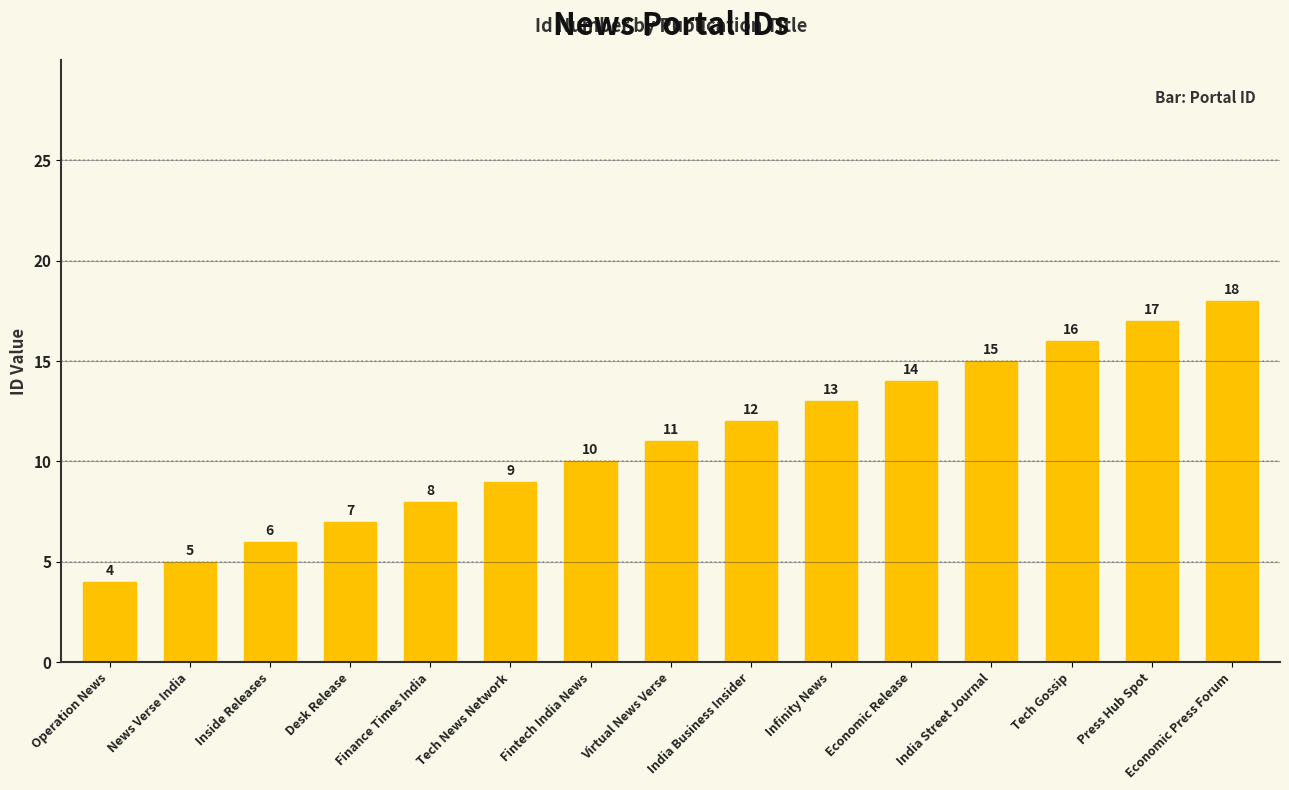

Are the bars horizontal?

No